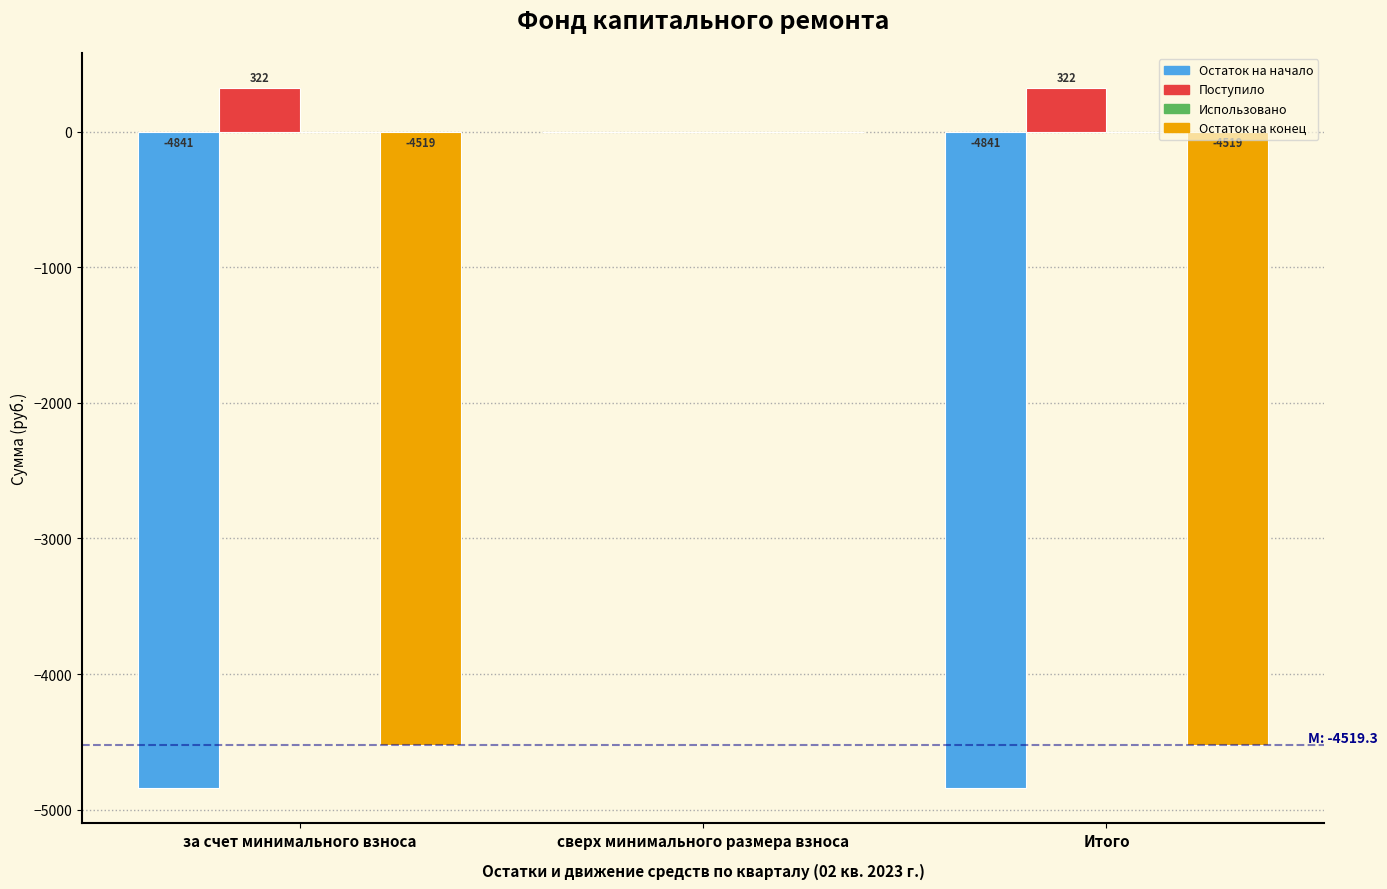

Where does the Остаток на начало series first go above -4841?

сверх минимального размера взноса